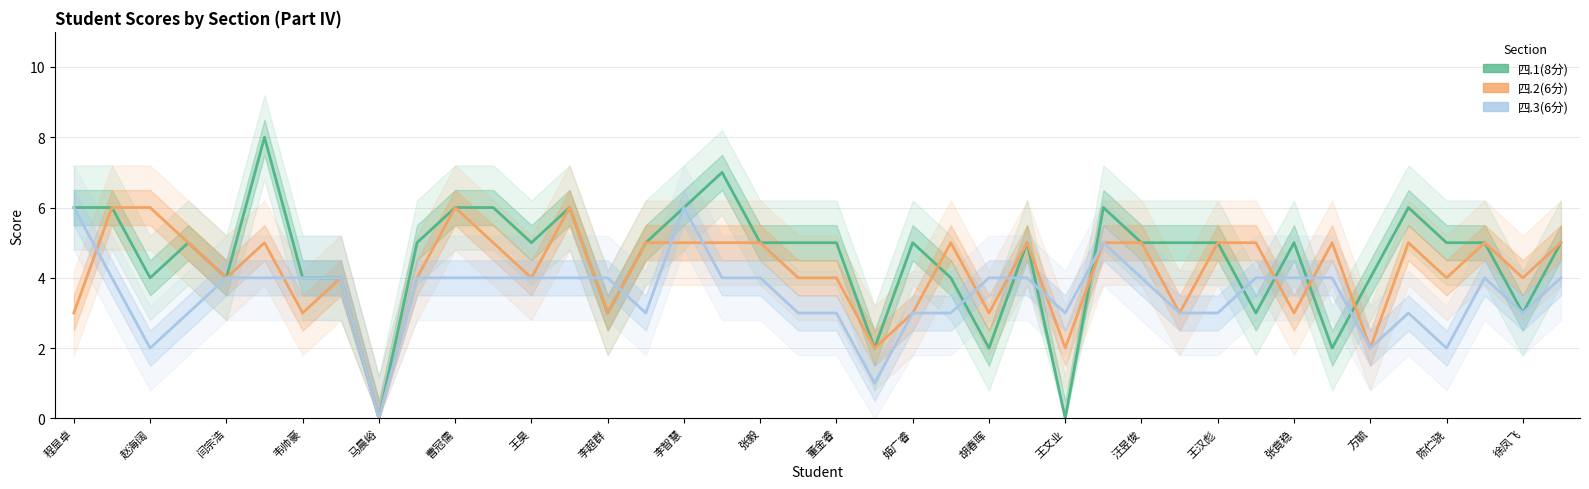

Is this an area chart (filled region under the line)?

No